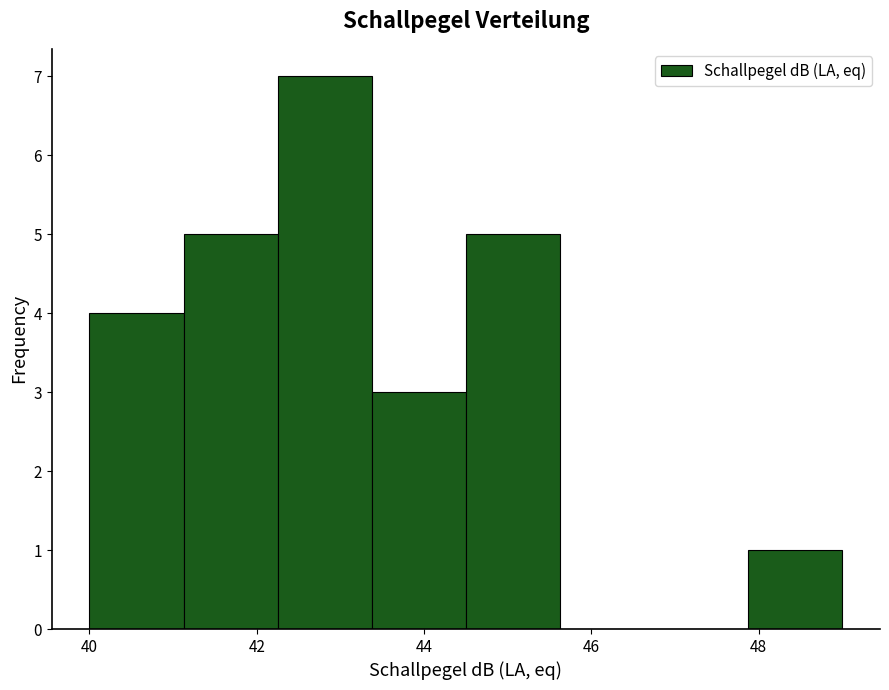

Reading left to right, transcribe this chart: for each bar, give the range it covers on the x-axis and its height. Neither the bar edges nor the heights are printed on the chart, so give them approximately, as read against the axes.

40.0 to 41.2: 4
41.2 to 42.2: 5
42.2 to 43.4: 7
43.4 to 44.6: 3
44.6 to 45.6: 5
45.6 to 46.8: 0
46.8 to 47.8: 0
47.8 to 49.0: 1